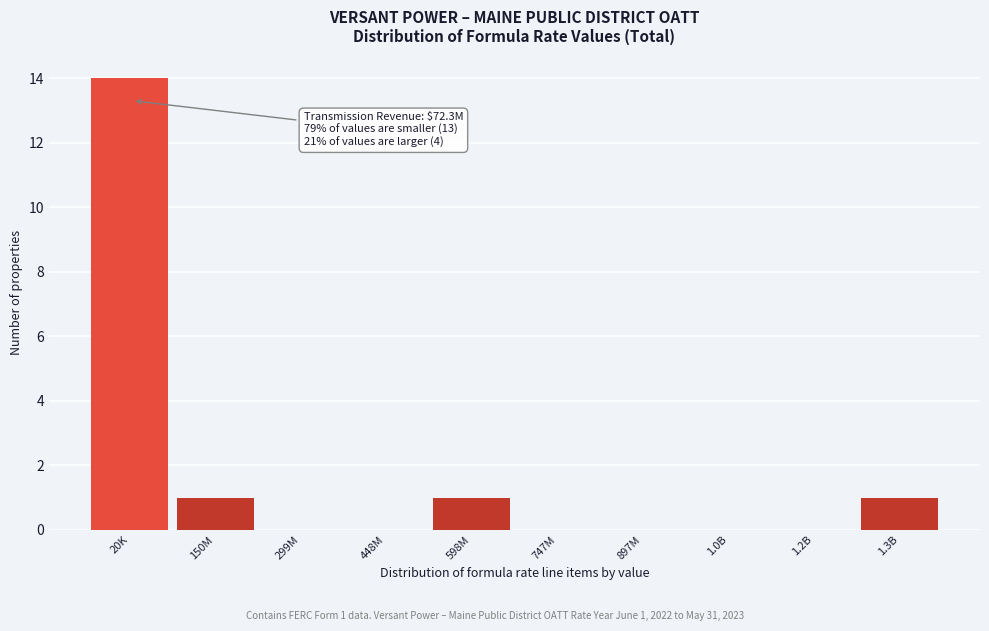

Reading left to right, extract all data points from this chart.

20K=14	150M=1	299M=0	448M=0	598M=1	747M=0	897M=0	1.0B=0	1.2B=0	1.3B=1